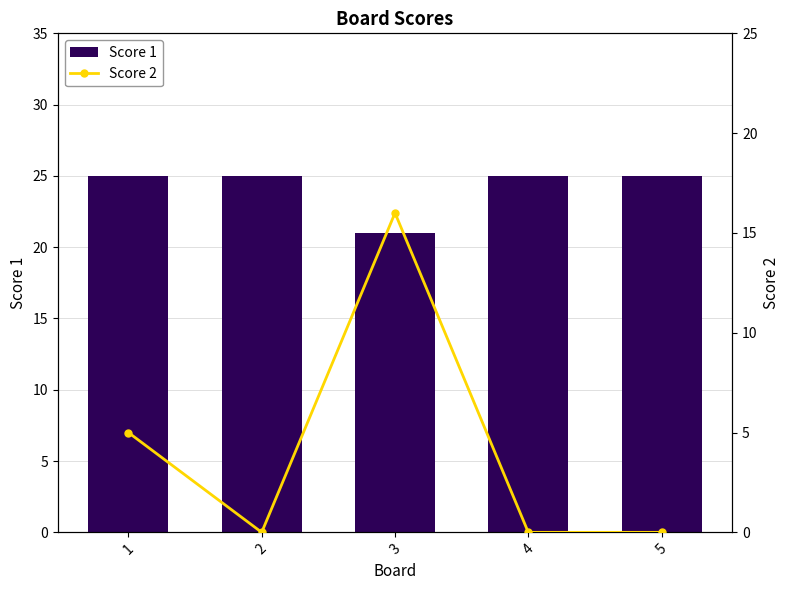

How many Score 2 values are between 0 and 5?

4